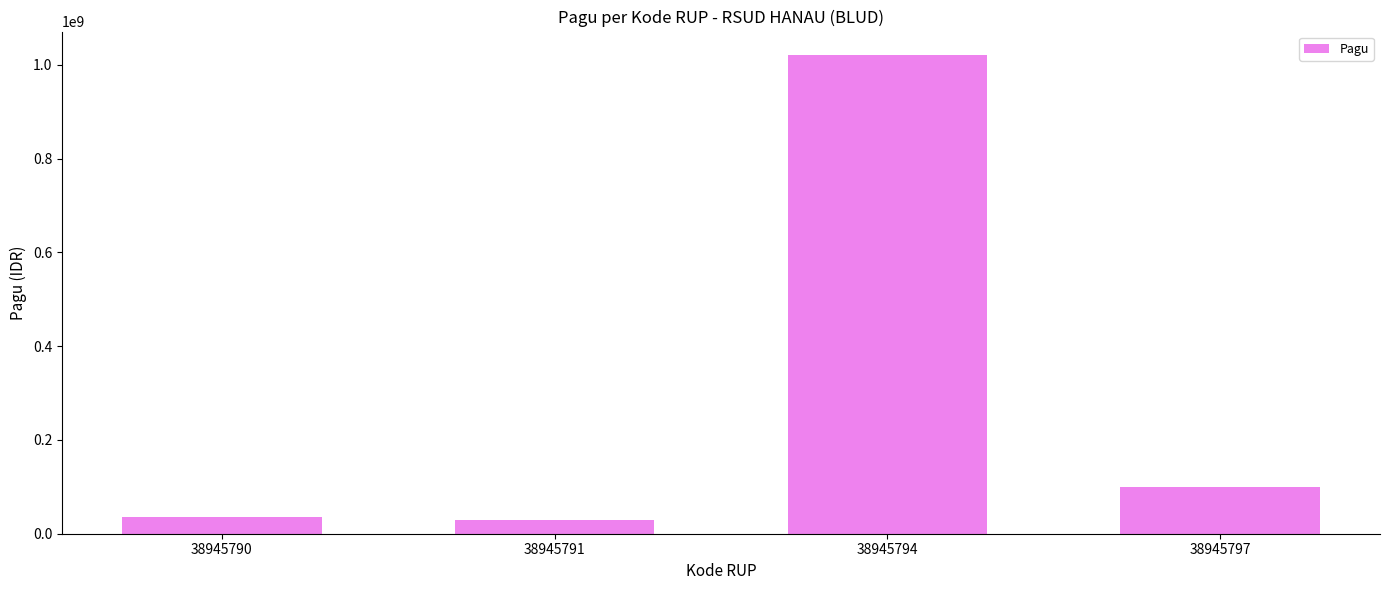

What is the average value?

296500000